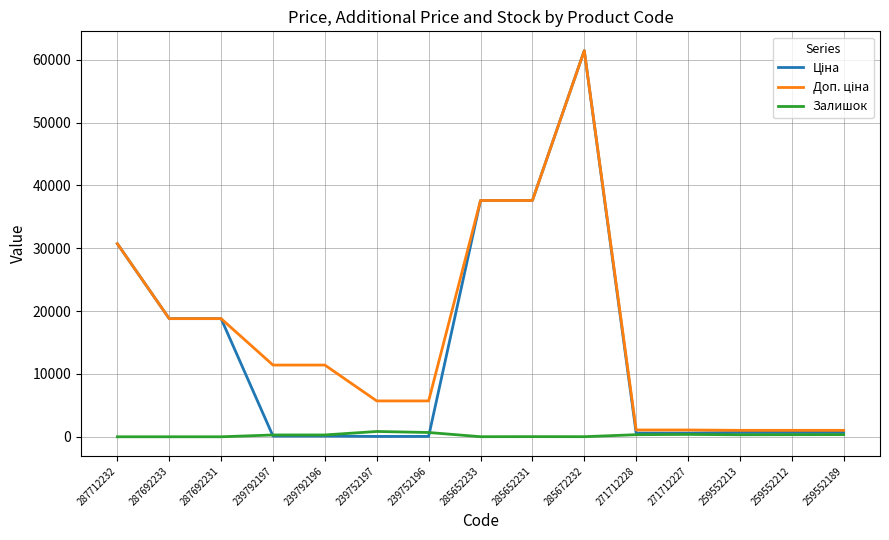

What is the spread (max minus min) of values at 285672232?

61418.3